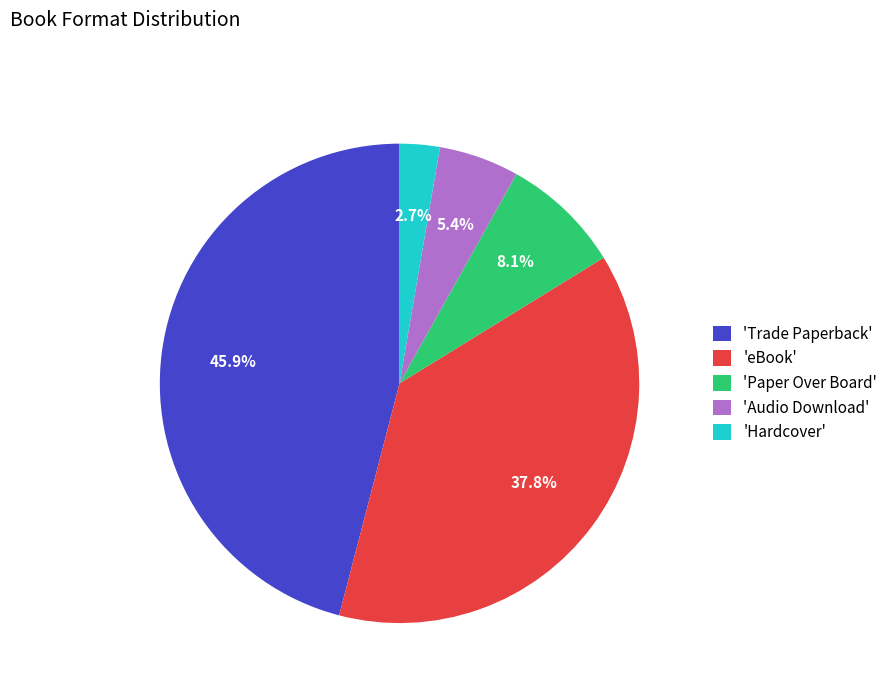

Which category has the biggest portion of the pie?

'Trade Paperback'